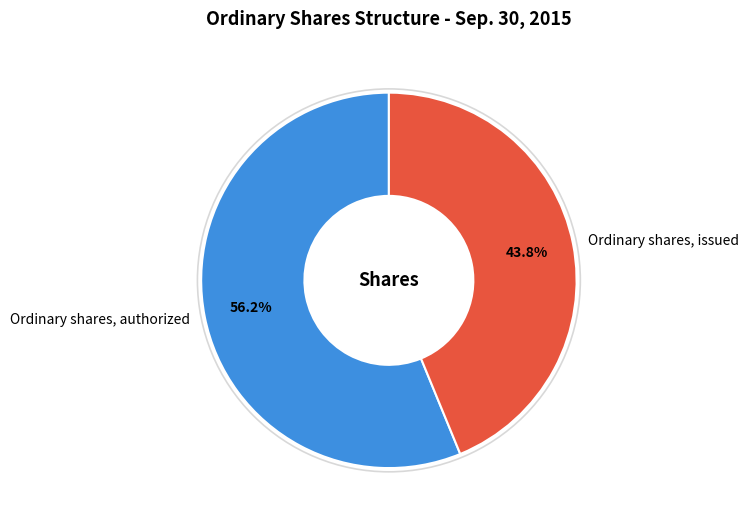

The Ordinary shares, issued slice represents 44% of the pie. True or false?

True